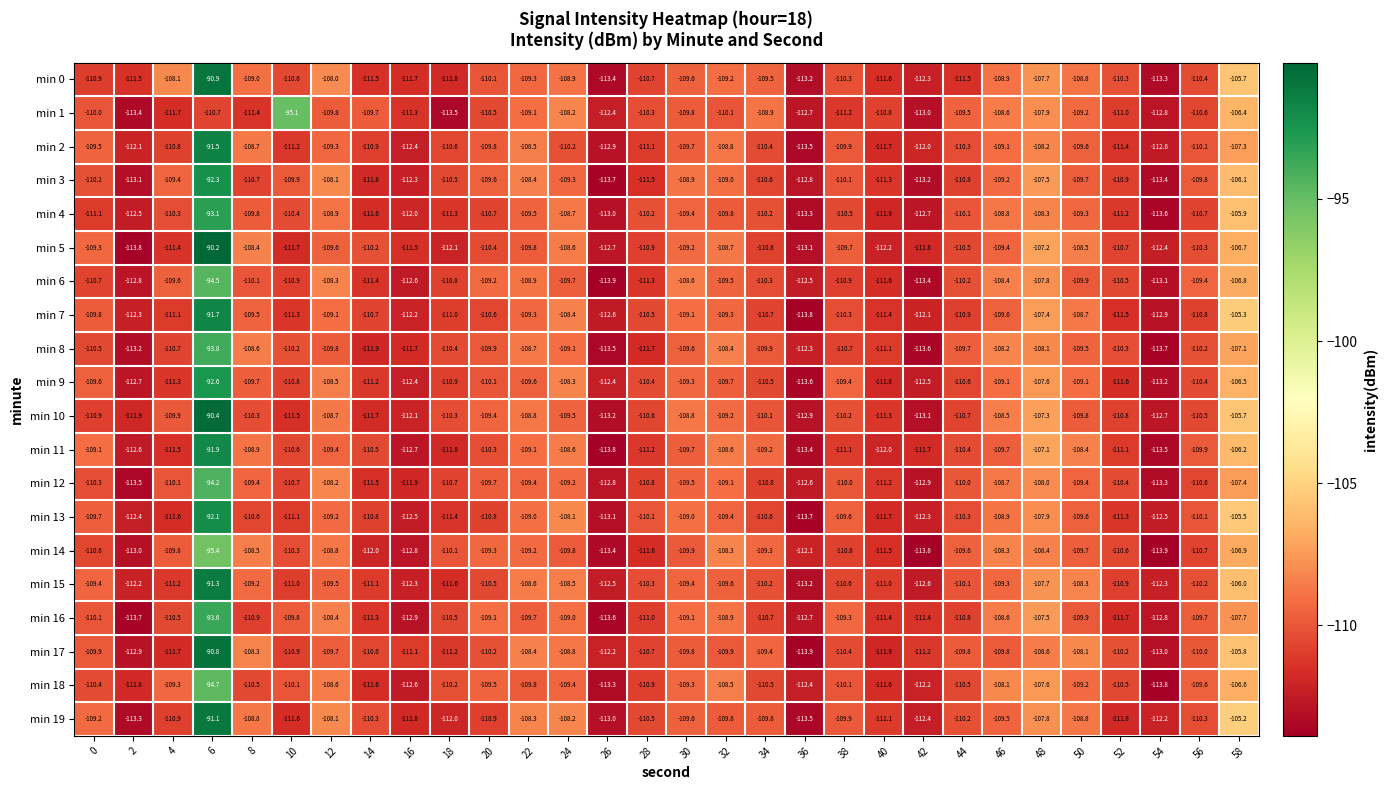

What is the greatest value displayed?

-90.2